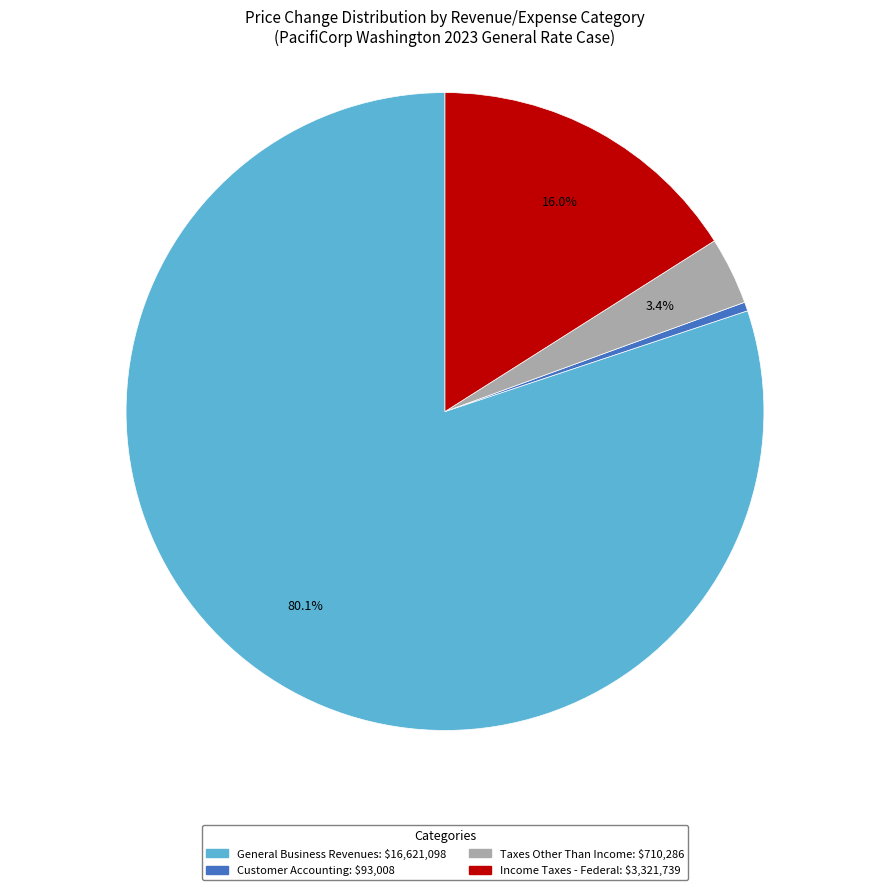

Is there a majority slice in this chart?

Yes